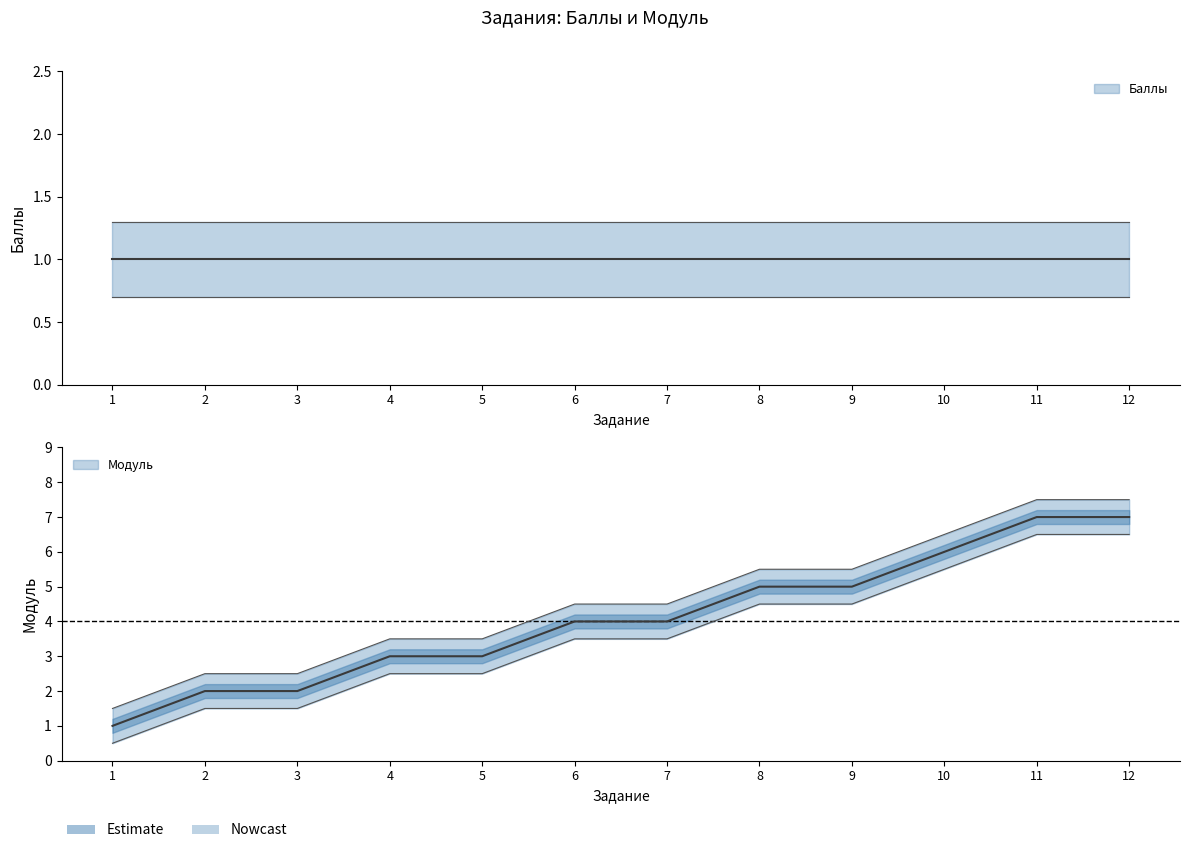

What is the sum of all values?

49